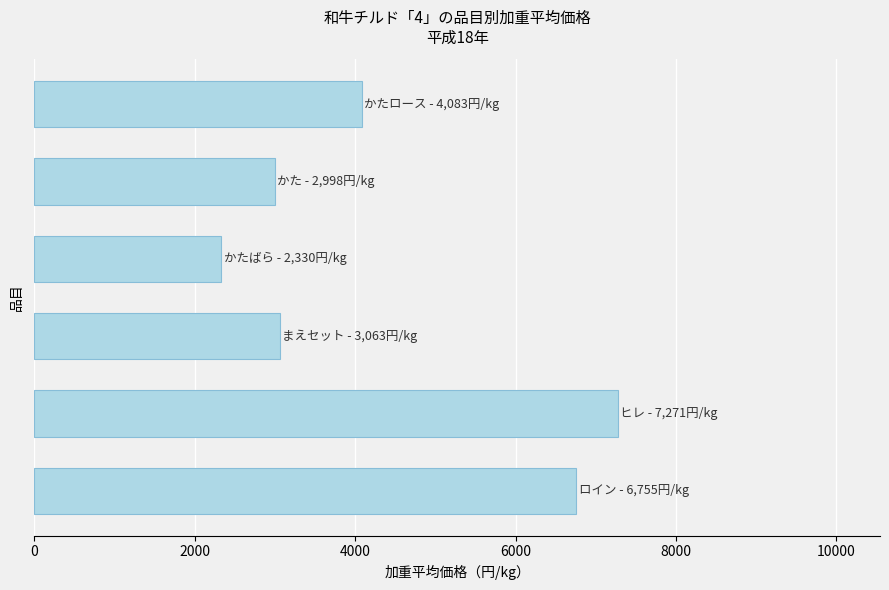

What is the value of the 1st bar from the top?

4083